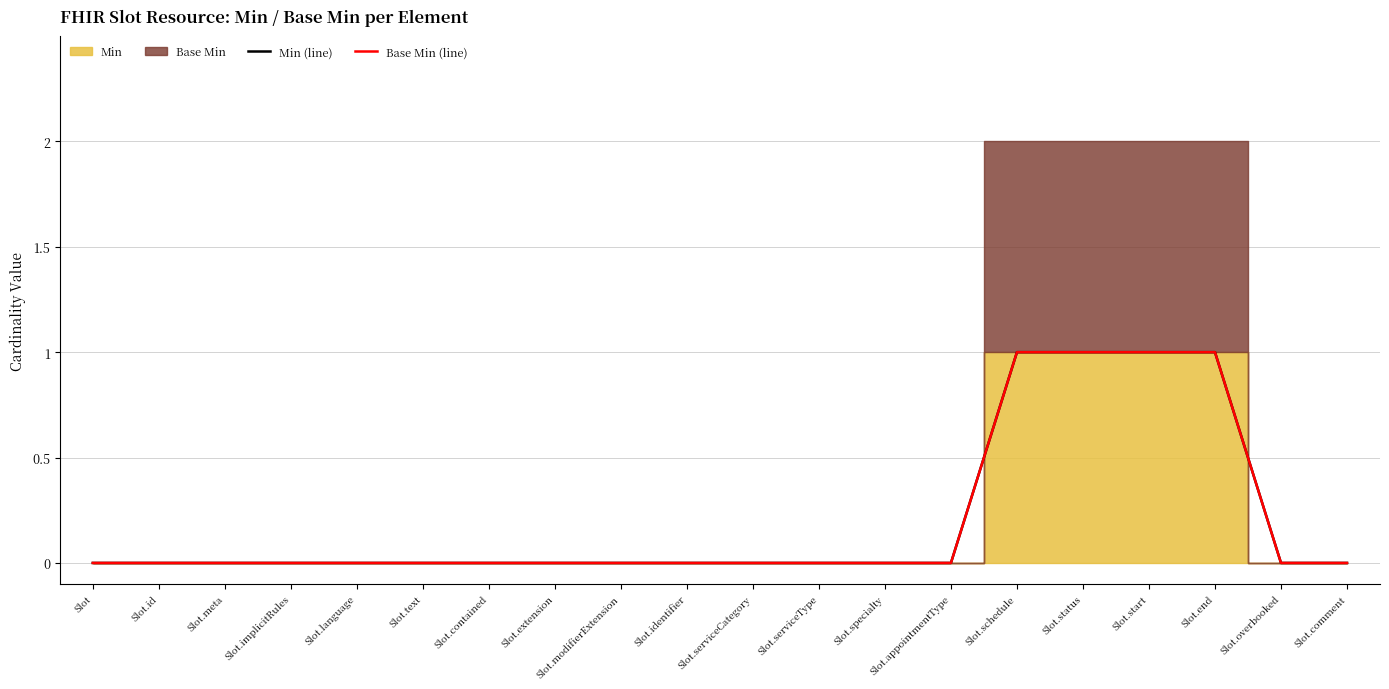

Where is Base Min (line) nearest to the value 0?

Slot